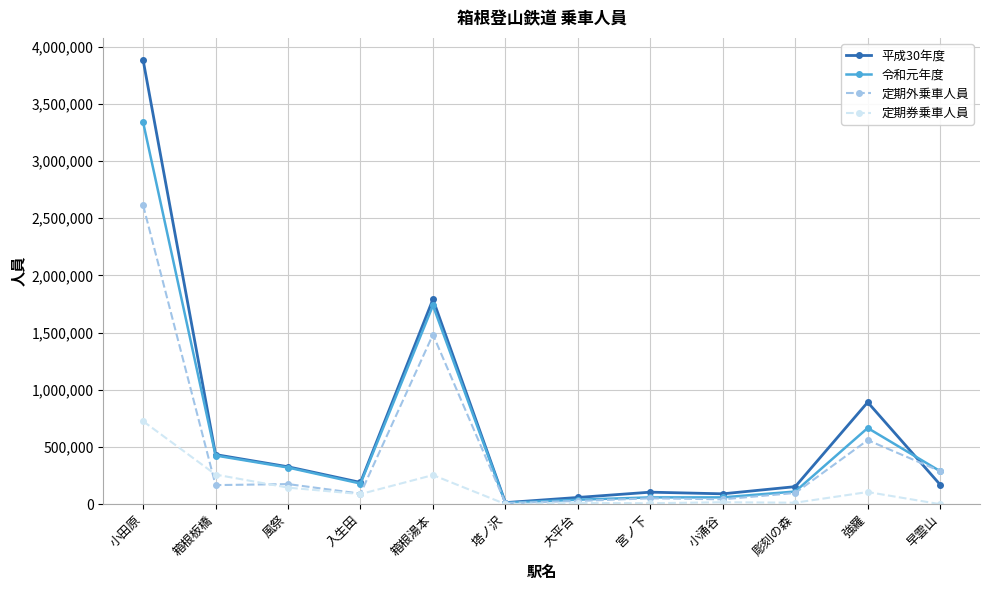

True or false: 平成30年度 has more than 1 points higher than both neighbors.

True